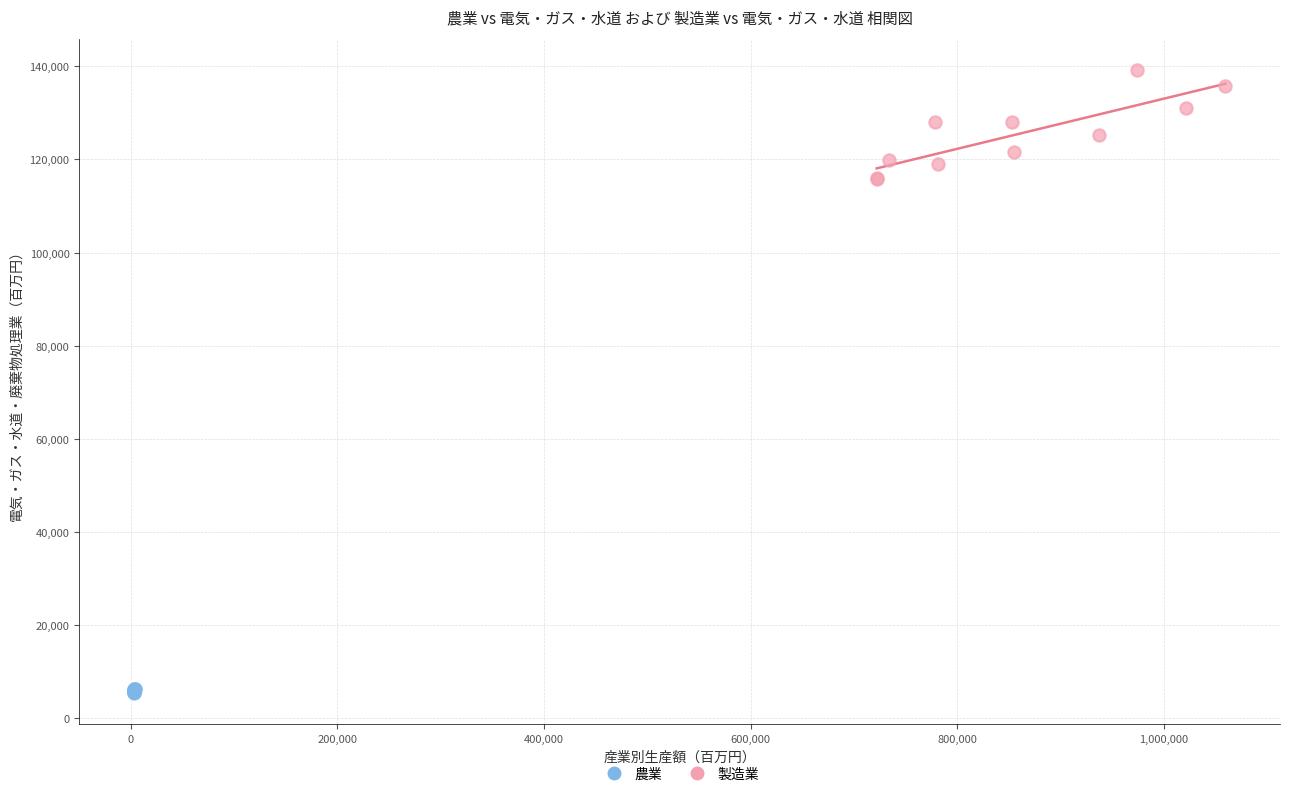

Which series reaches the minimum Y coordinate?

農業